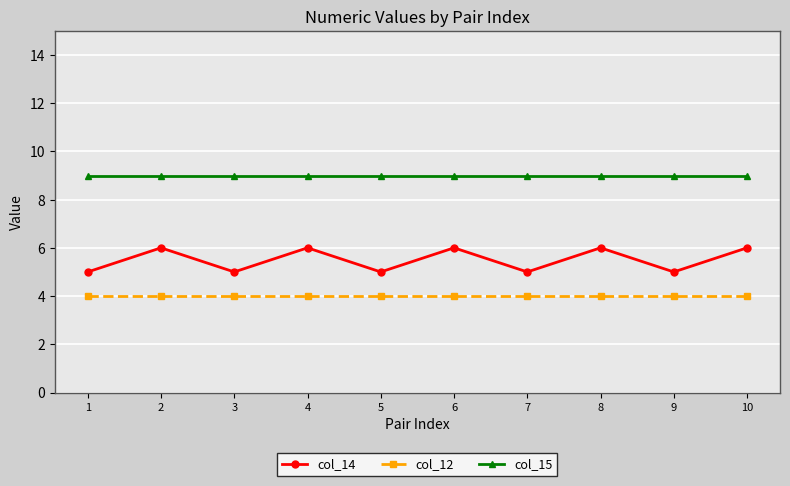

True or false: col_15 and col_14 intersect in this chart.

False